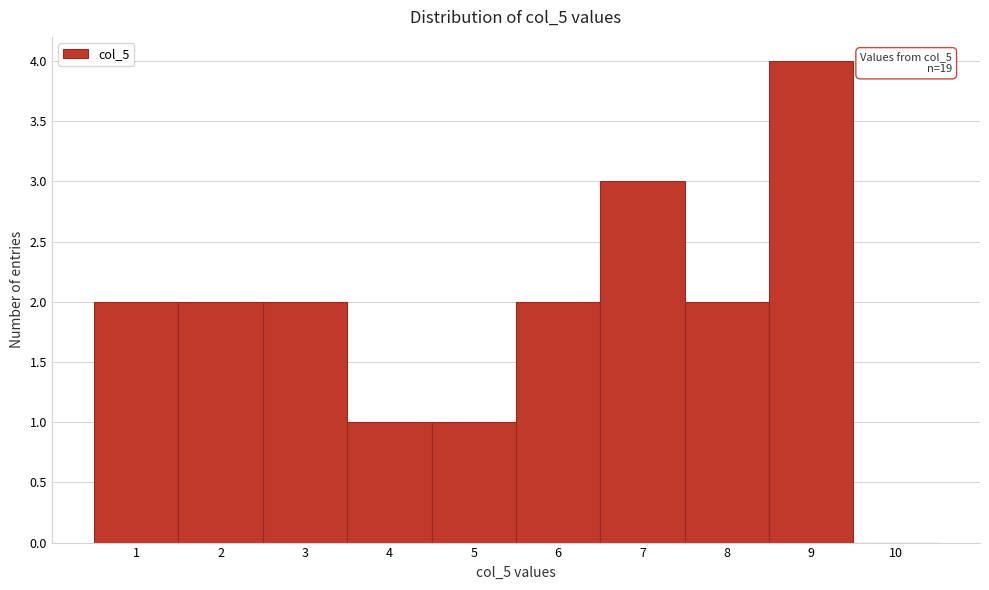

Over which range of the x-axis is the bar tallest?

8.5 to 9.5